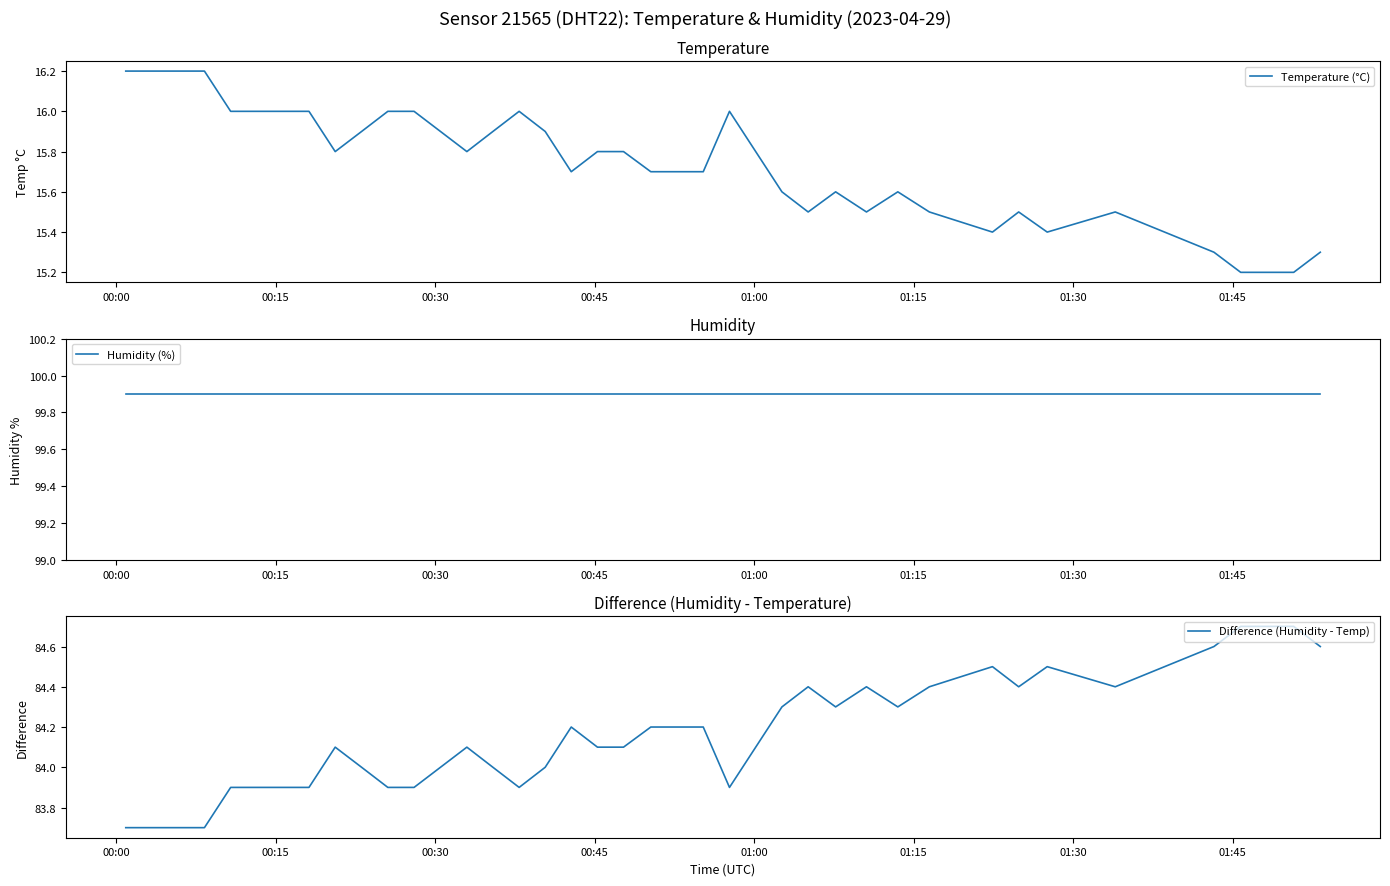

What is the maximum value for Temperature (°C)?

16.2